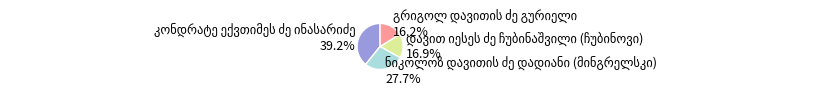

Is there any slice that represents more than half of the pie?

No